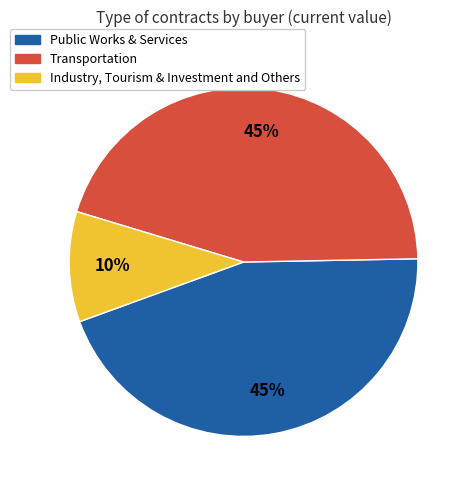

Is there a majority slice in this chart?

No